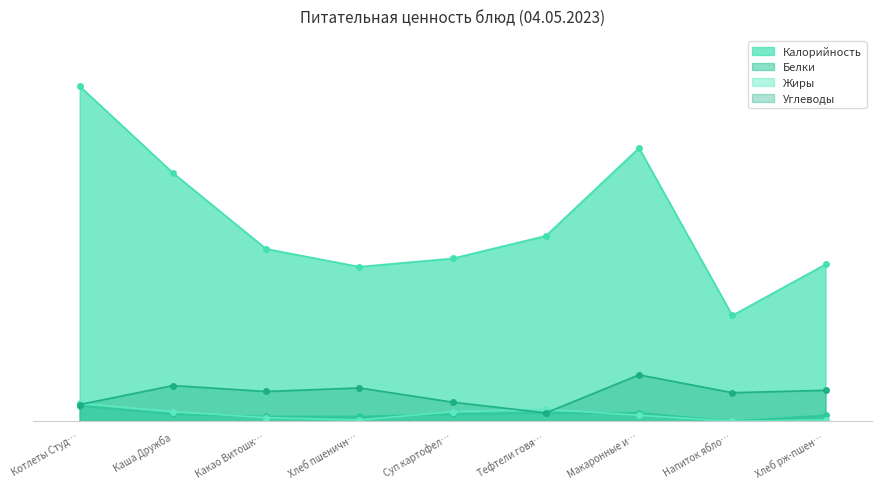

Does the chart have visible grid lines?

No